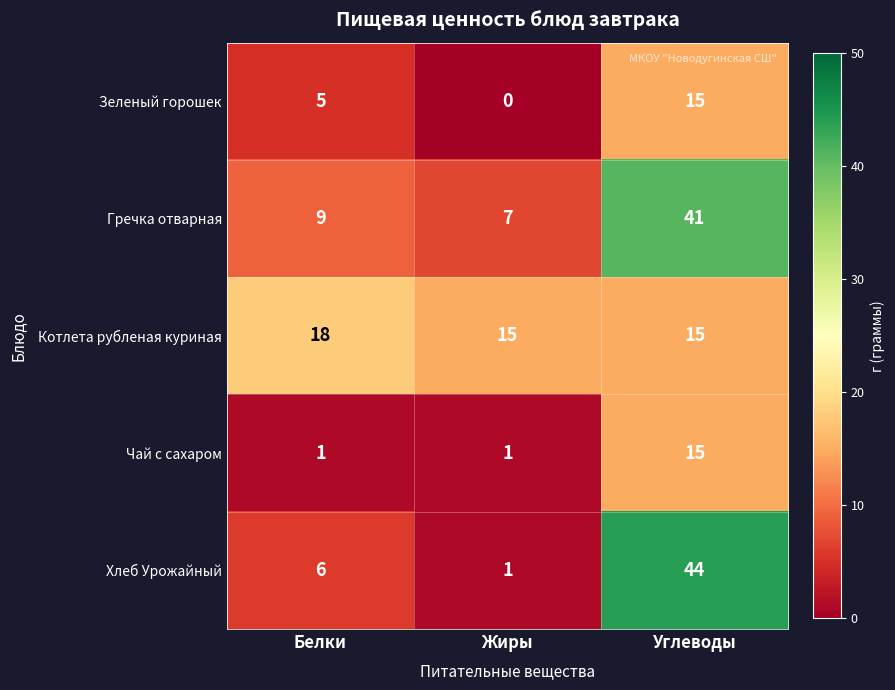

At which label is Гречка отварная closest to 24?

Белки